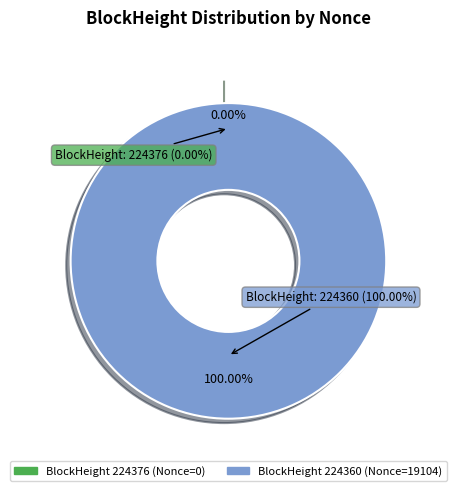

To the nearest percent, what is the average slice percentage?

50%